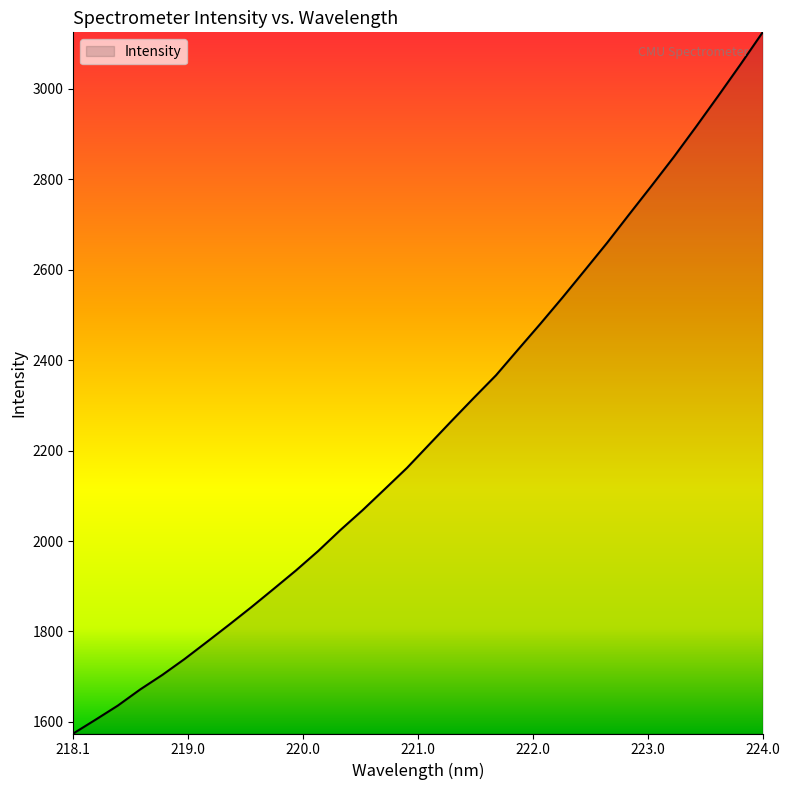

What is the maximum value shown in the chart?

3124.6